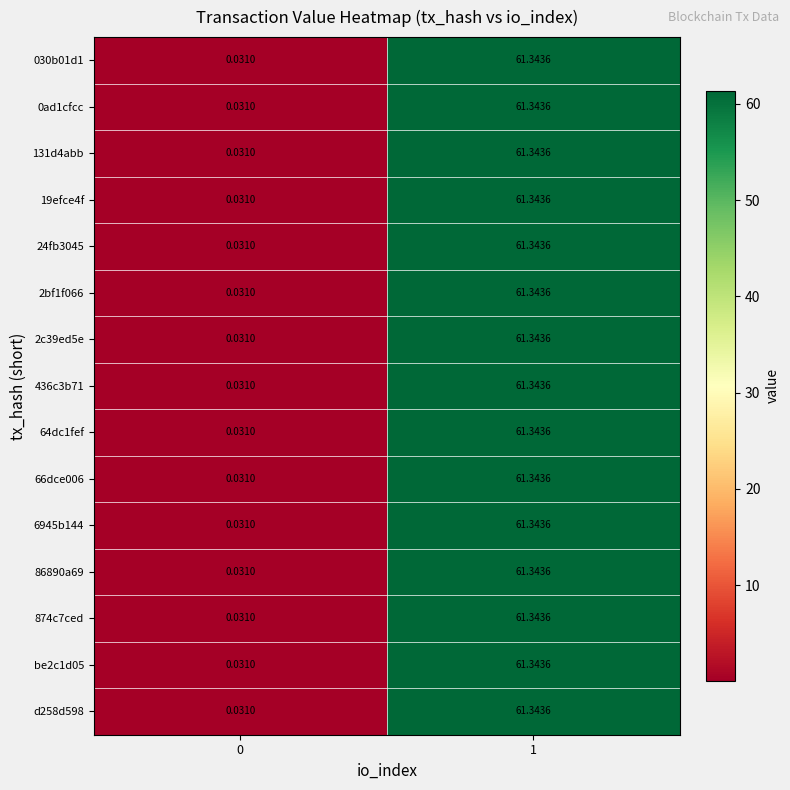

Is the value of d258d598 at 1 greater than the value of 131d4abb at 0?

Yes